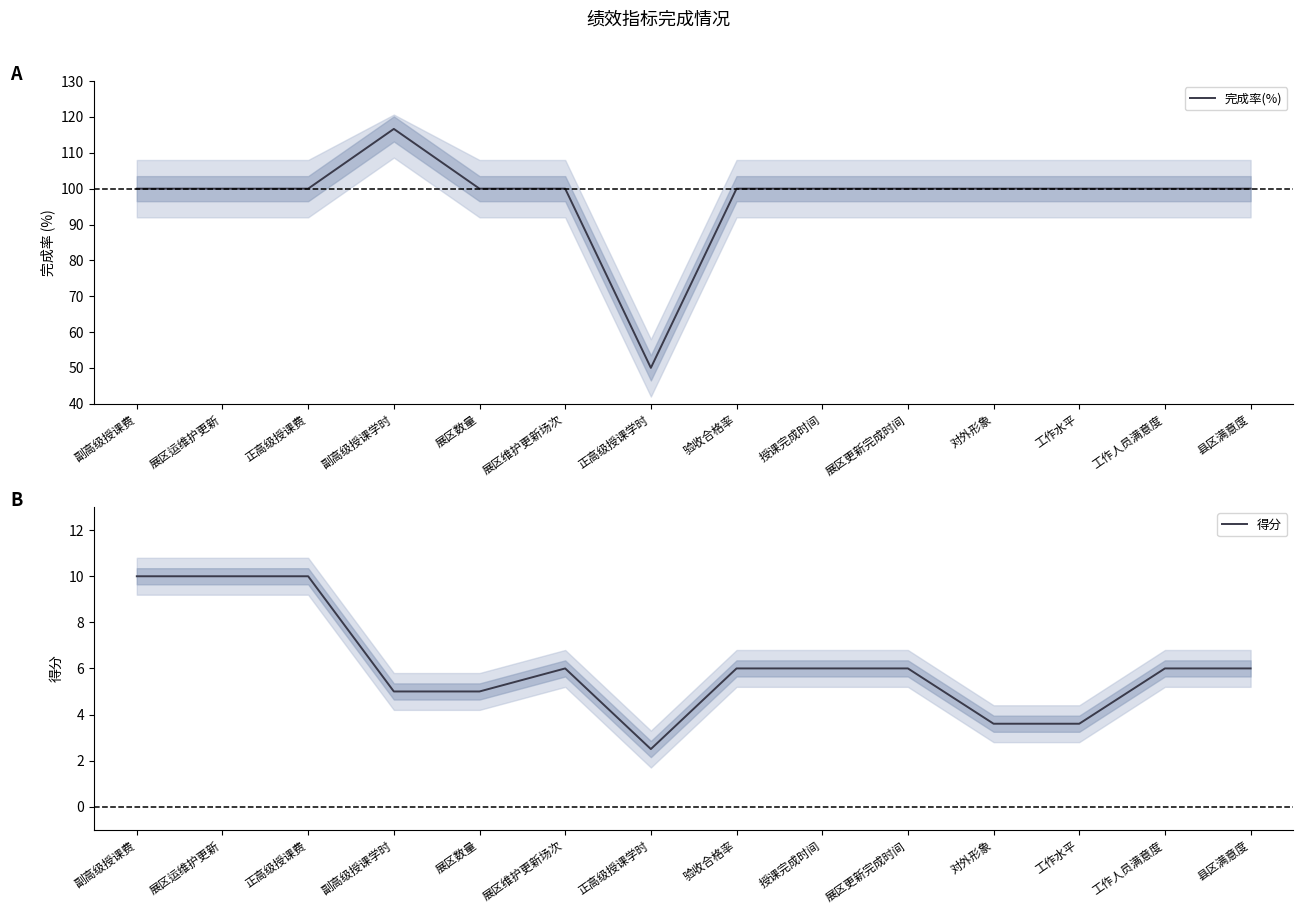

The 完成率(%) series shows 164.0 at 工作水平. True or false?

False